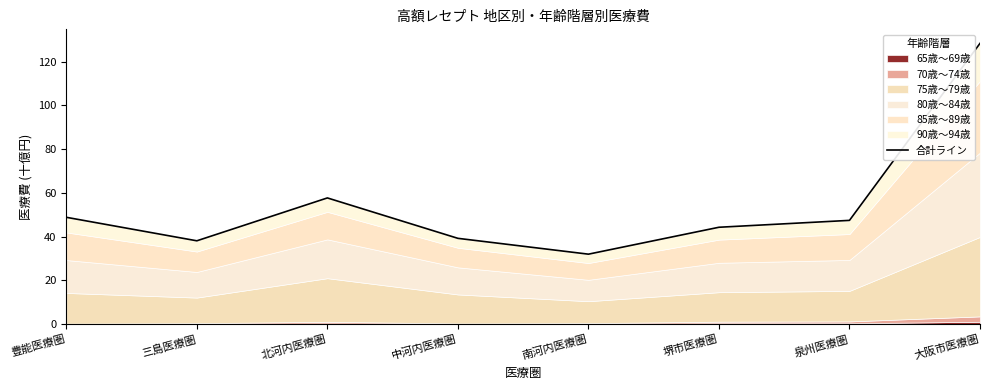

How many categories are shown in the chart?

8